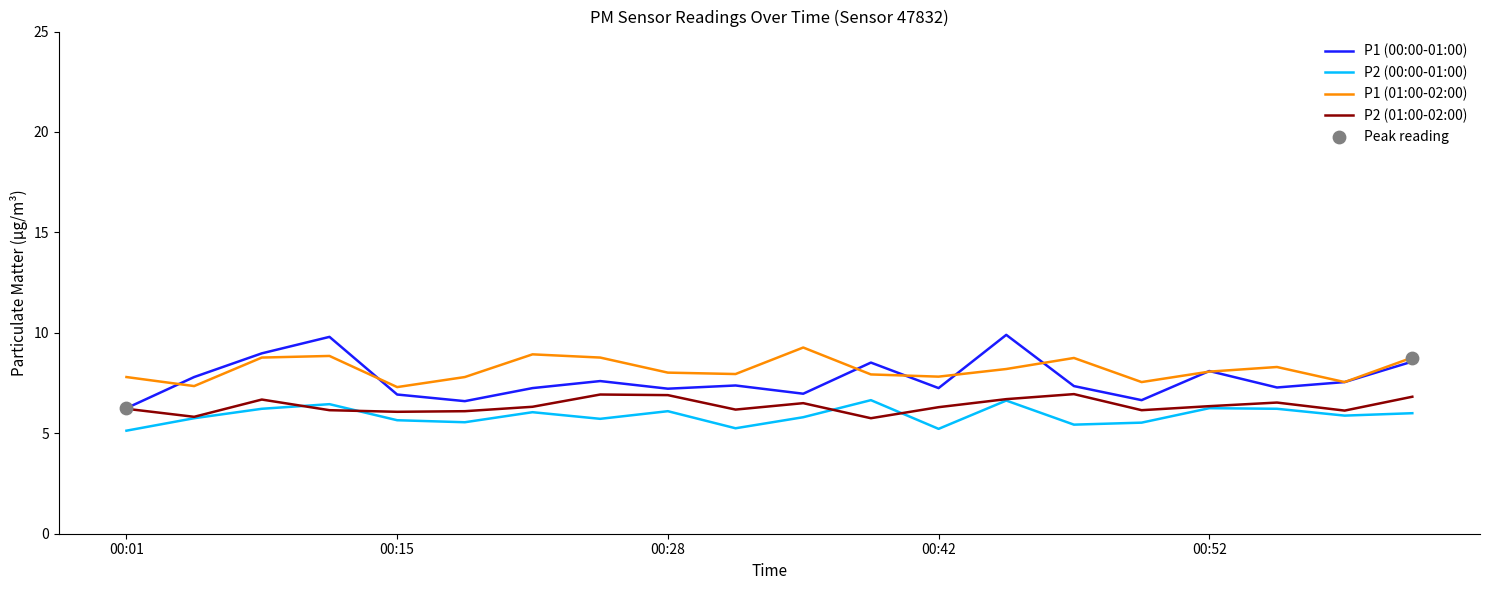

True or false: P1 (00:00-01:00) and P2 (00:00-01:00) intersect in this chart.

False